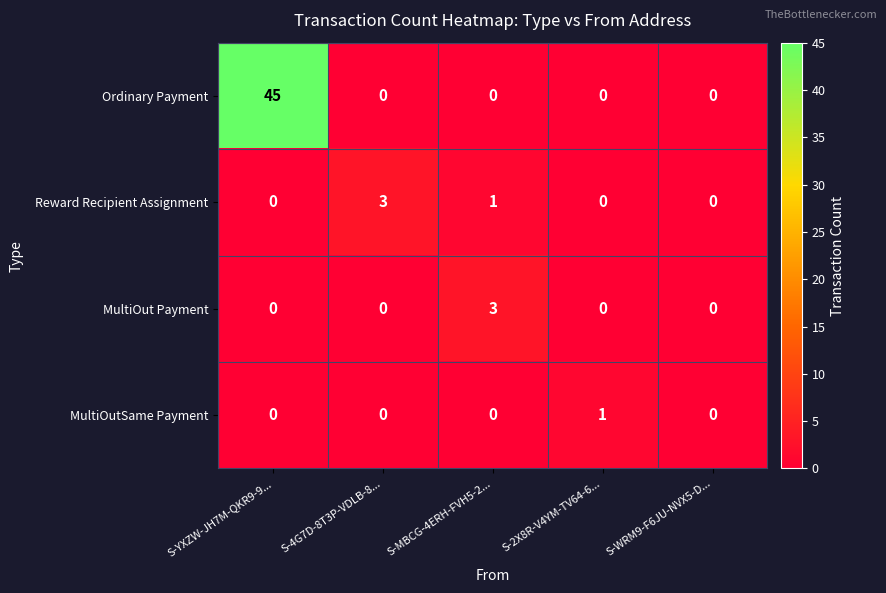

What is the spread (max minus min) of values at S-MBCG-4ERH-FVH5-2...?

3